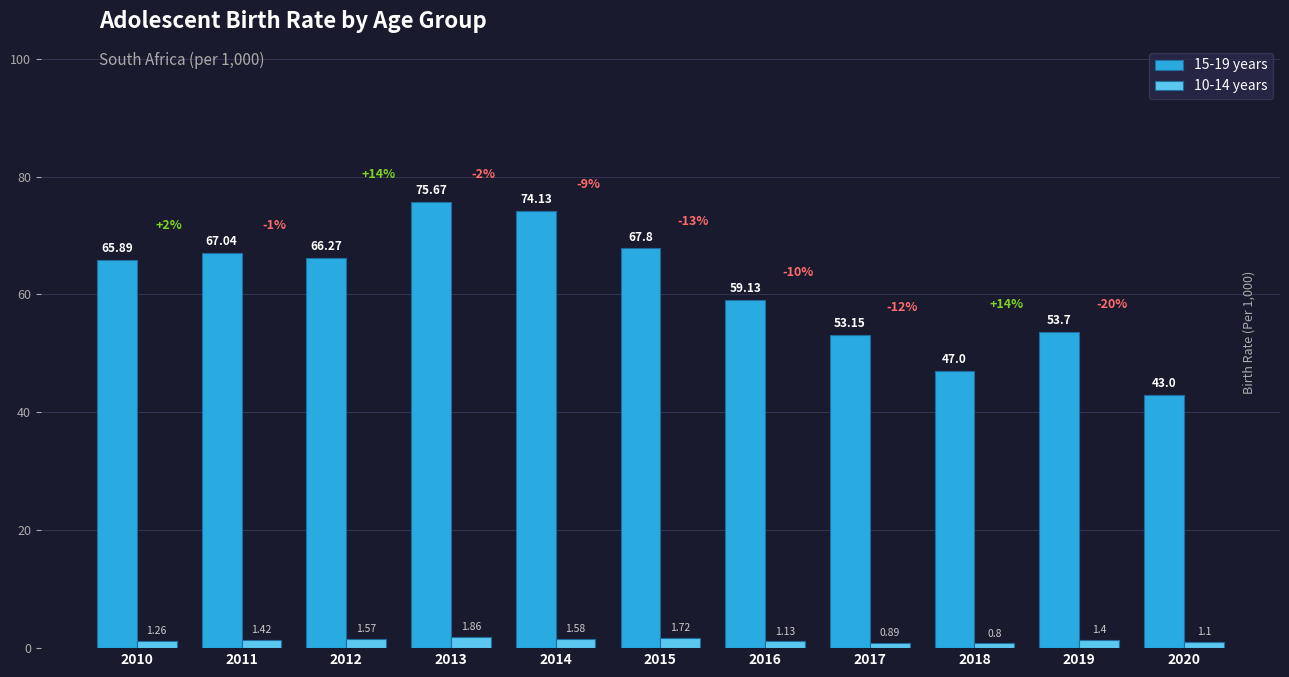

What is the sum of the 15-19 years values at 2019 and 2018?

100.7